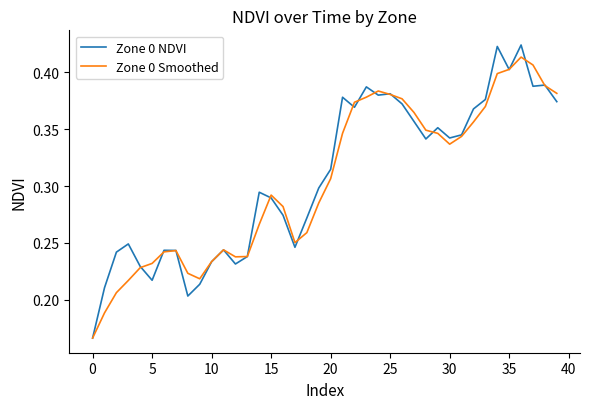

Which series has the widest spread of values?

Zone 0 NDVI